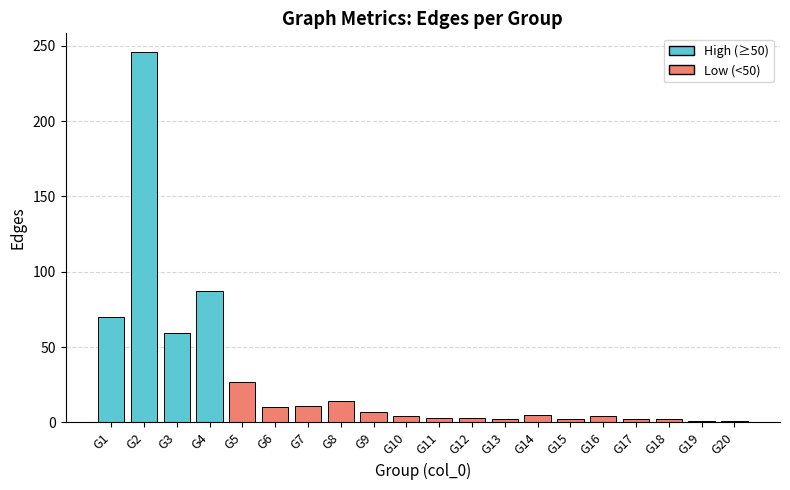

What is the sum of all values?

560